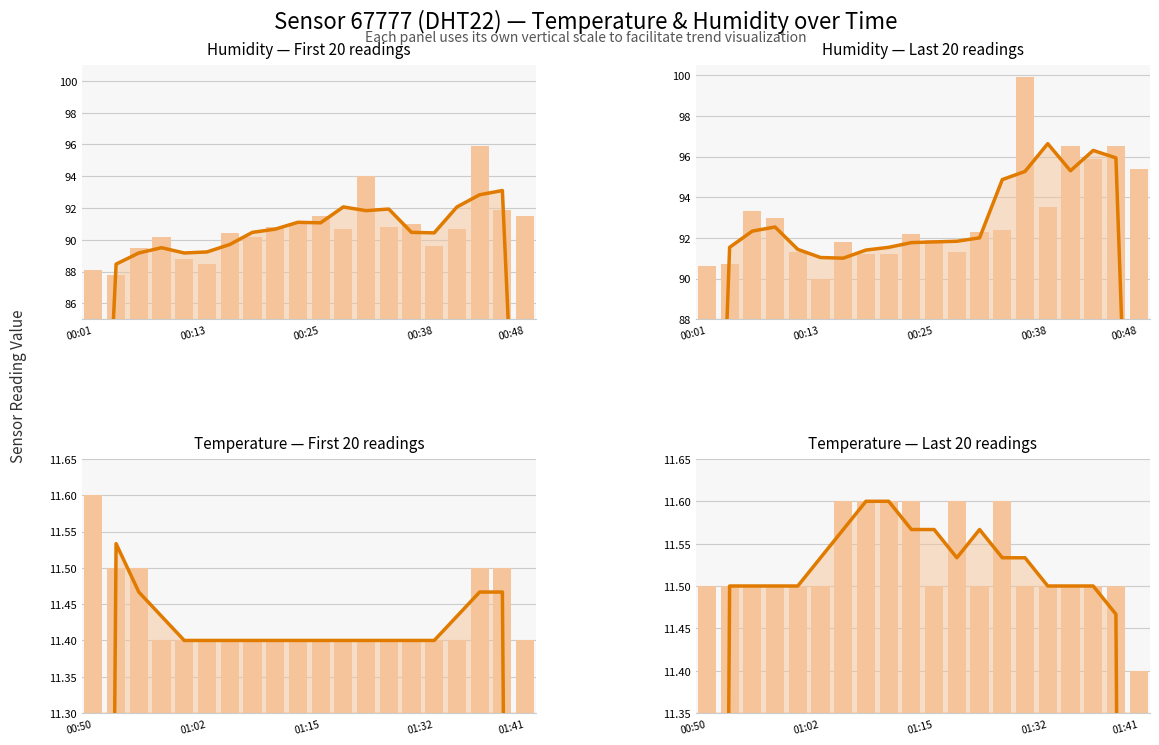

Reading left to right, extract all data points from this chart.

humidity: 60.4	91.5	92.3	92.5	91.4	91.0	91.0	91.4	91.5	91.8	91.8	91.8	92.0	94.9	95.3	96.6	95.3	96.3	95.9	64.0
temperature: 7.7	11.5	11.5	11.5	11.5	11.5	11.6	11.6	11.6	11.6	11.6	11.5	11.6	11.5	11.5	11.5	11.5	11.5	11.5	7.6